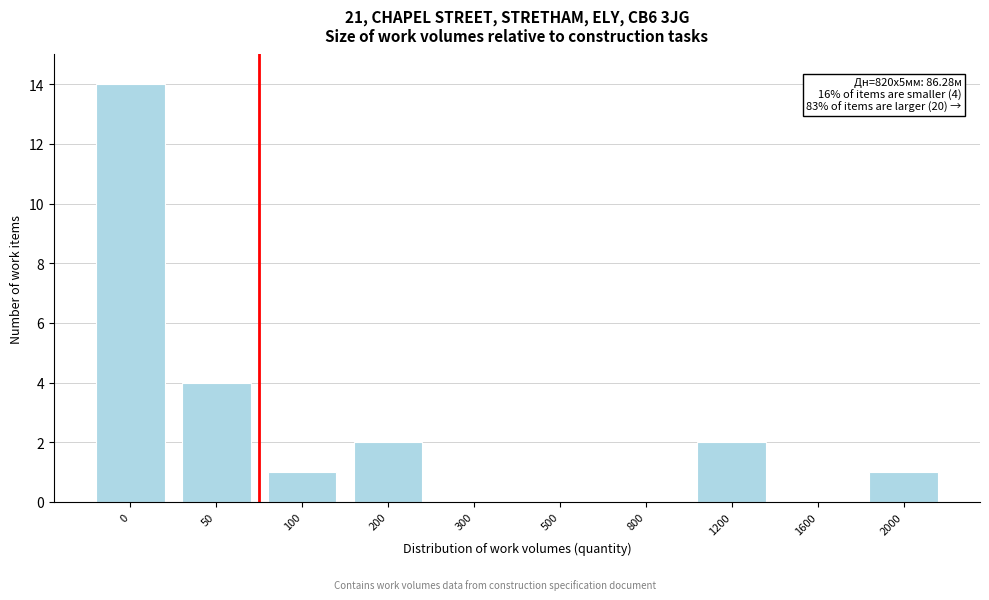

Reading left to right, list all the values displayed in this chart.

0=14	50=4	100=1	200=2	300=0	500=0	800=0	1200=2	1600=0	2000=1